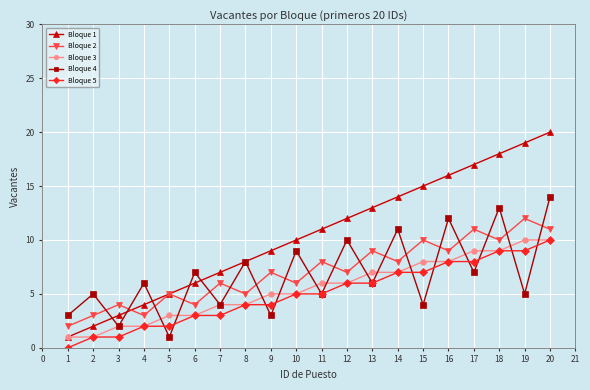

Is this an area chart (filled region under the line)?

No